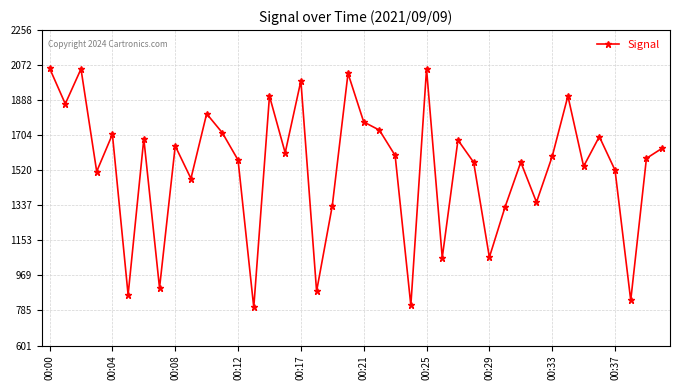

What is the value of the 27th point from the left?

1679